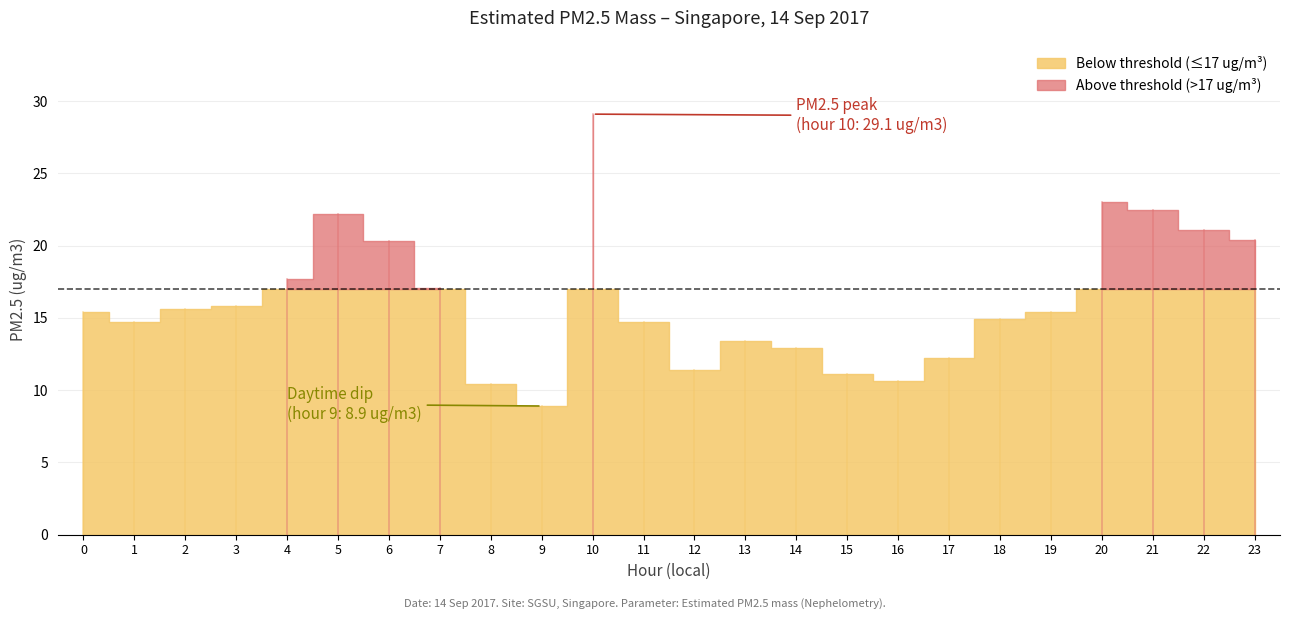

What is the minimum value shown in the chart?

8.9